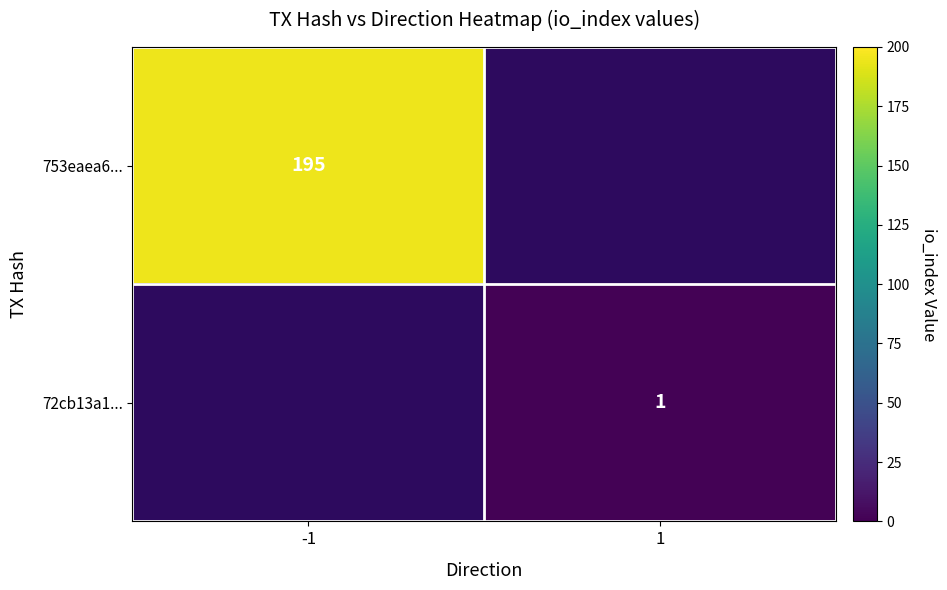

The value of 753eaea6... at -1 is 195. True or false?

True